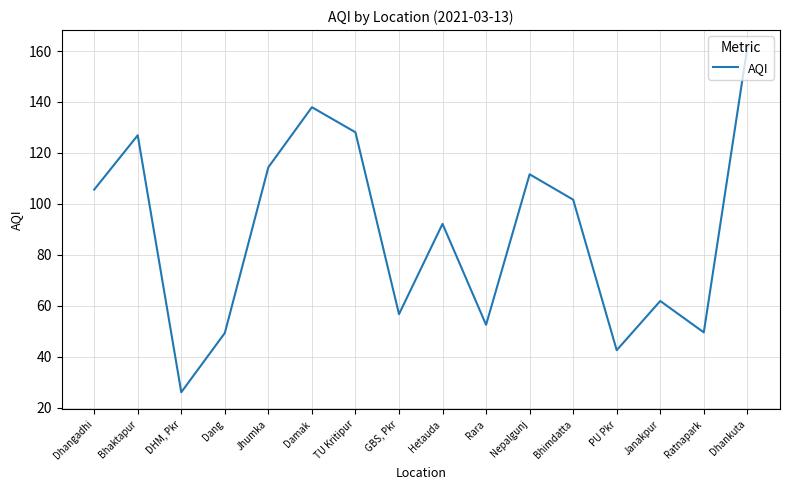

What is the minimum value shown in the chart?

26.0